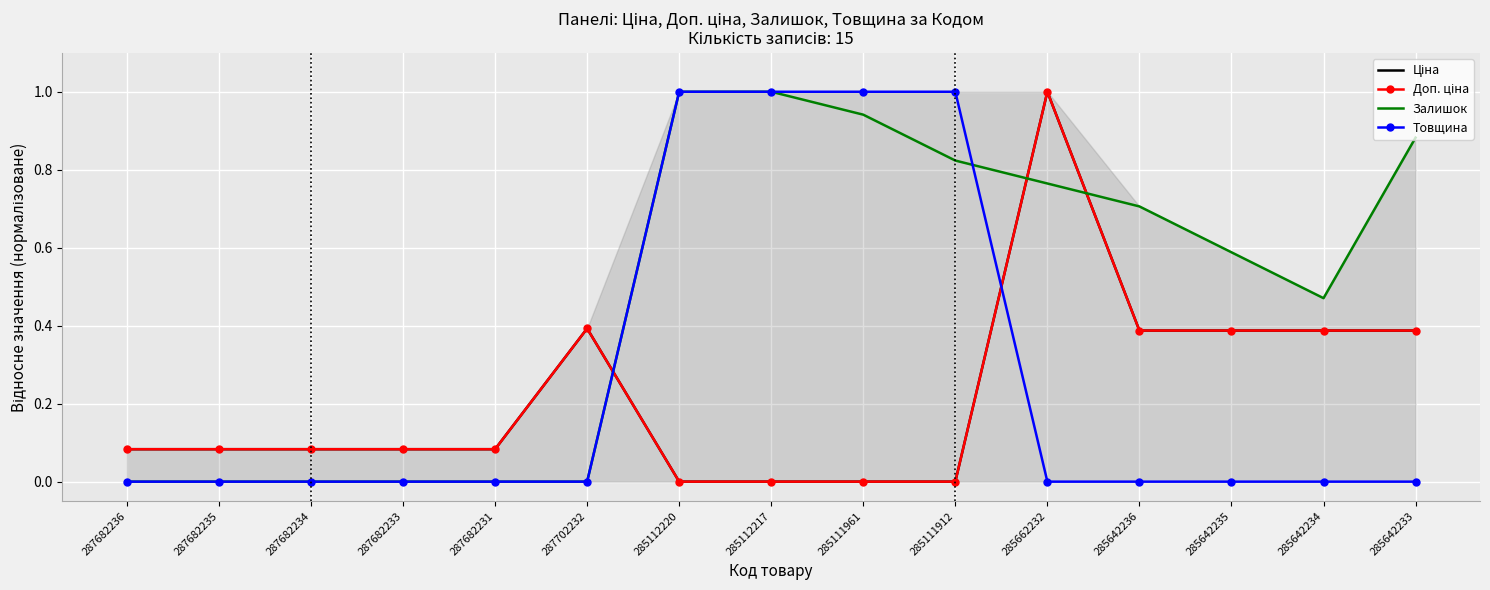

Reading left to right, extract all data points from this chart.

Ціна: 0.1	0.1	0.1	0.1	0.1	0.4	0.0	0.0	0.0	0.0	1.0	0.4	0.4	0.4	0.4
Доп. ціна: 0.1	0.1	0.1	0.1	0.1	0.4	0.0	0.0	0.0	0.0	1.0	0.4	0.4	0.4	0.4
Залишок: 0.0	0.0	0.0	0.0	0.0	0.0	1.0	1.0	0.9	0.8	0.8	0.7	0.6	0.5	0.9
Товщина: 0.0	0.0	0.0	0.0	0.0	0.0	1.0	1.0	1.0	1.0	0.0	0.0	0.0	0.0	0.0